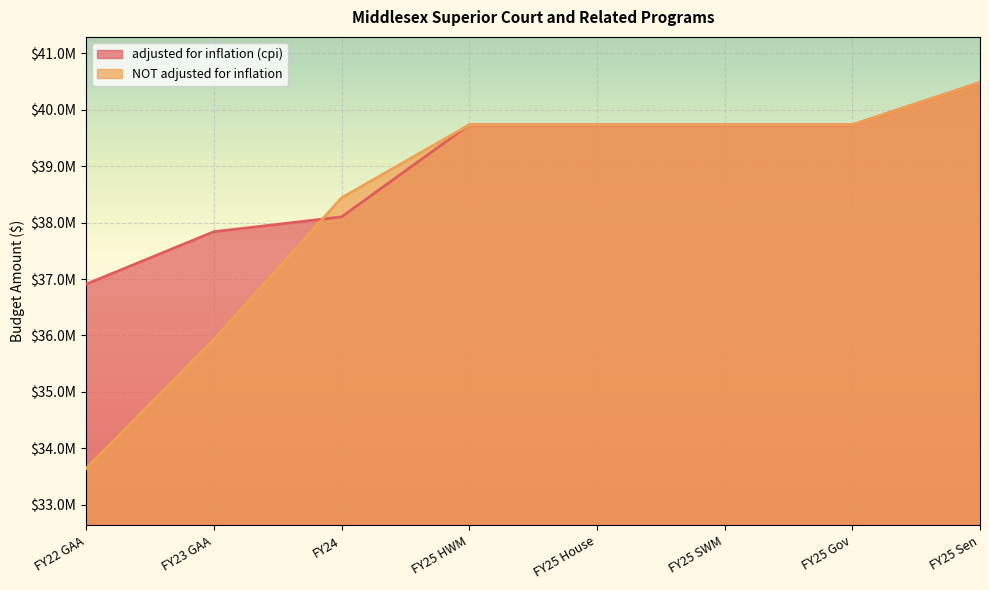

At which label does adjusted for inflation (cpi) first exceed 39732752?

FY25 Gov